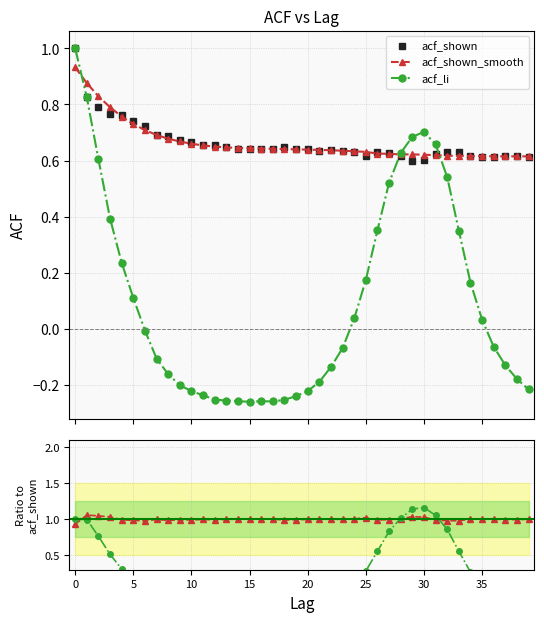

Which series ends up on top after the final intersection of acf_li and acf_shown_smooth?

acf_shown_smooth